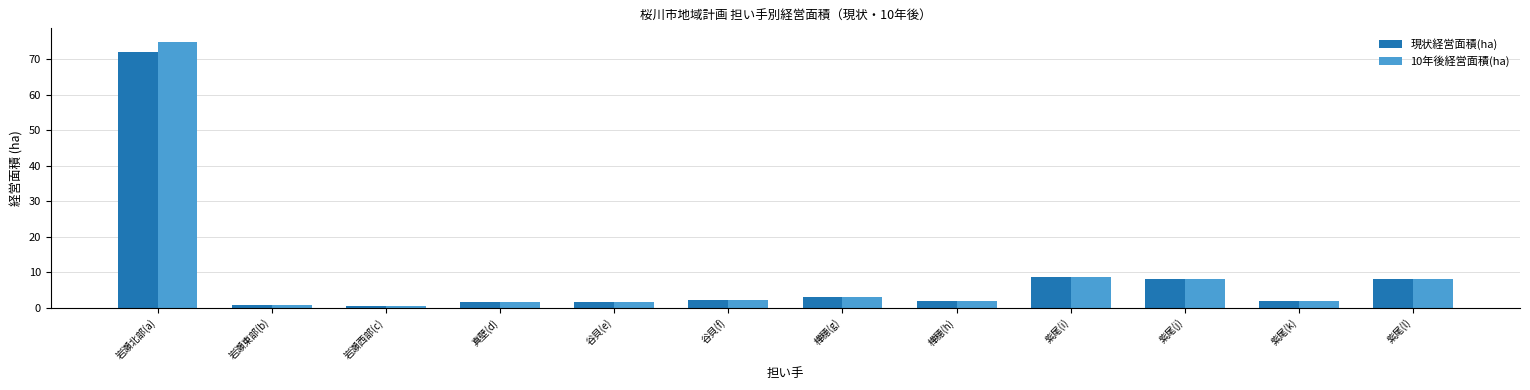

What are all the series names shown in the legend?

現状経営面積(ha), 10年後経営面積(ha)